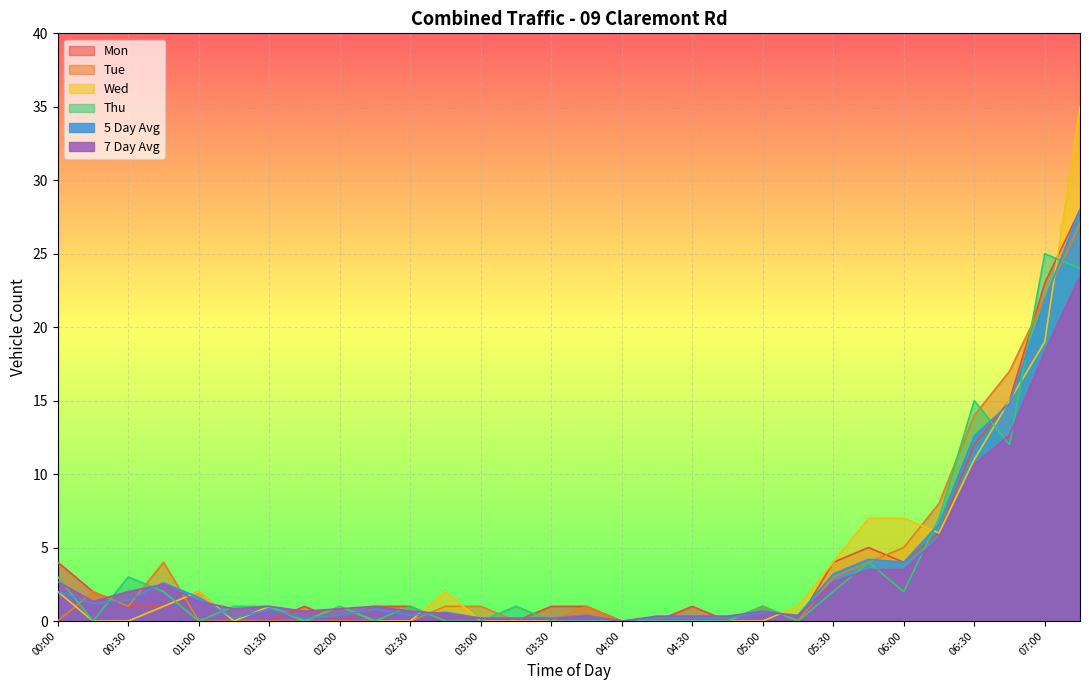

How many interior local peaks does the 5 Day Avg series have?

7